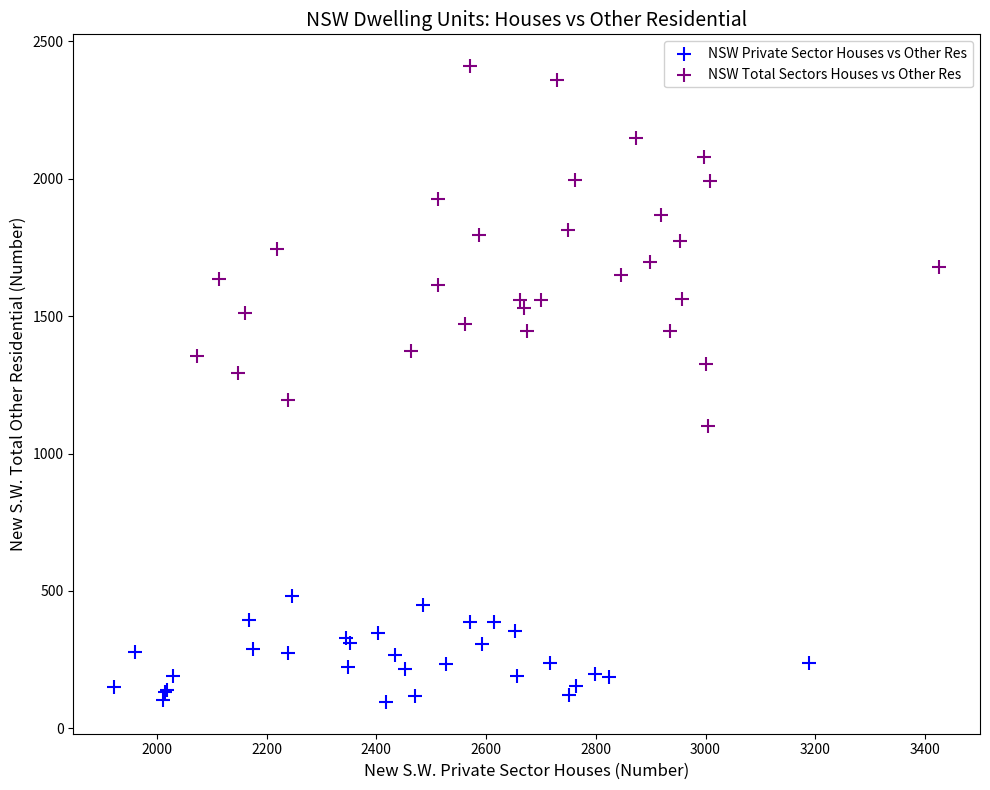

What are all the series names shown in the legend?

NSW Private Sector Houses vs Other Res, NSW Total Sectors Houses vs Other Res